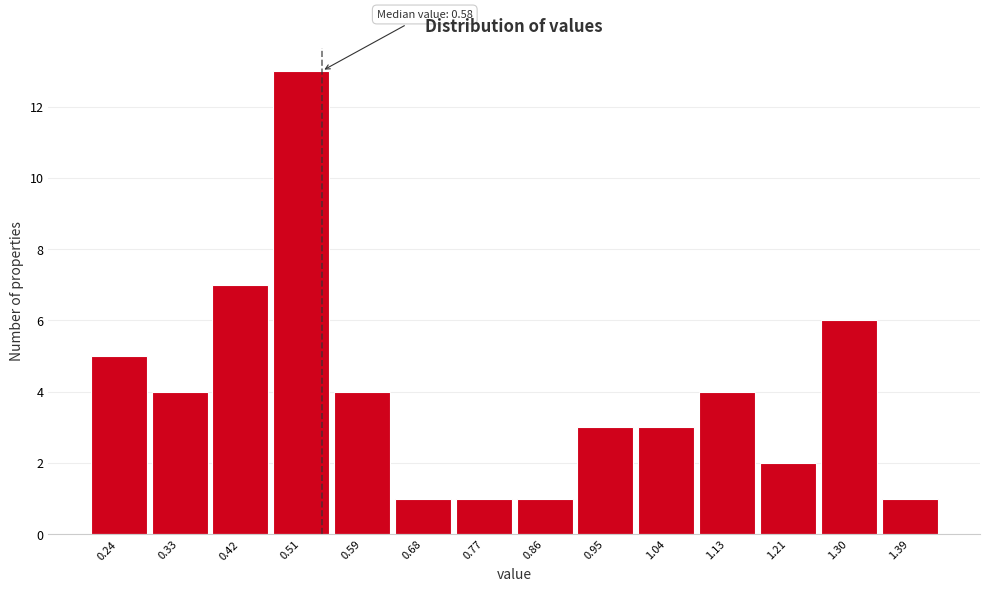

Reading left to right, extract all data points from this chart.

5	4	7	13	4	1	1	1	3	3	4	2	6	1